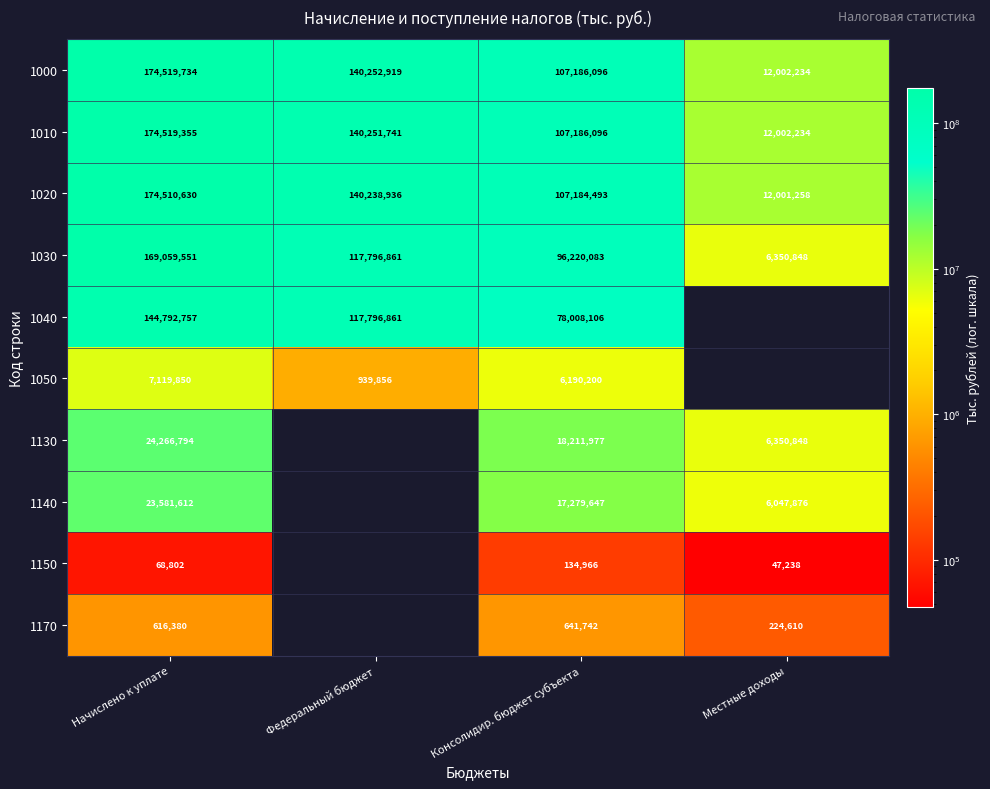

At how many categories does at least one series exceed 145546575?

1